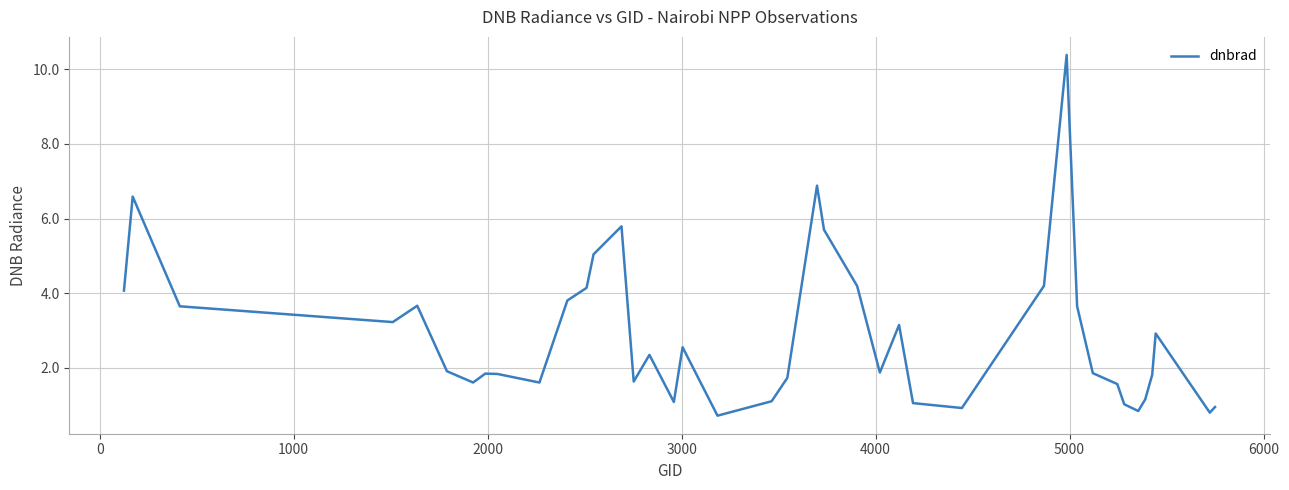

What is the minimum value shown in the chart?

0.7